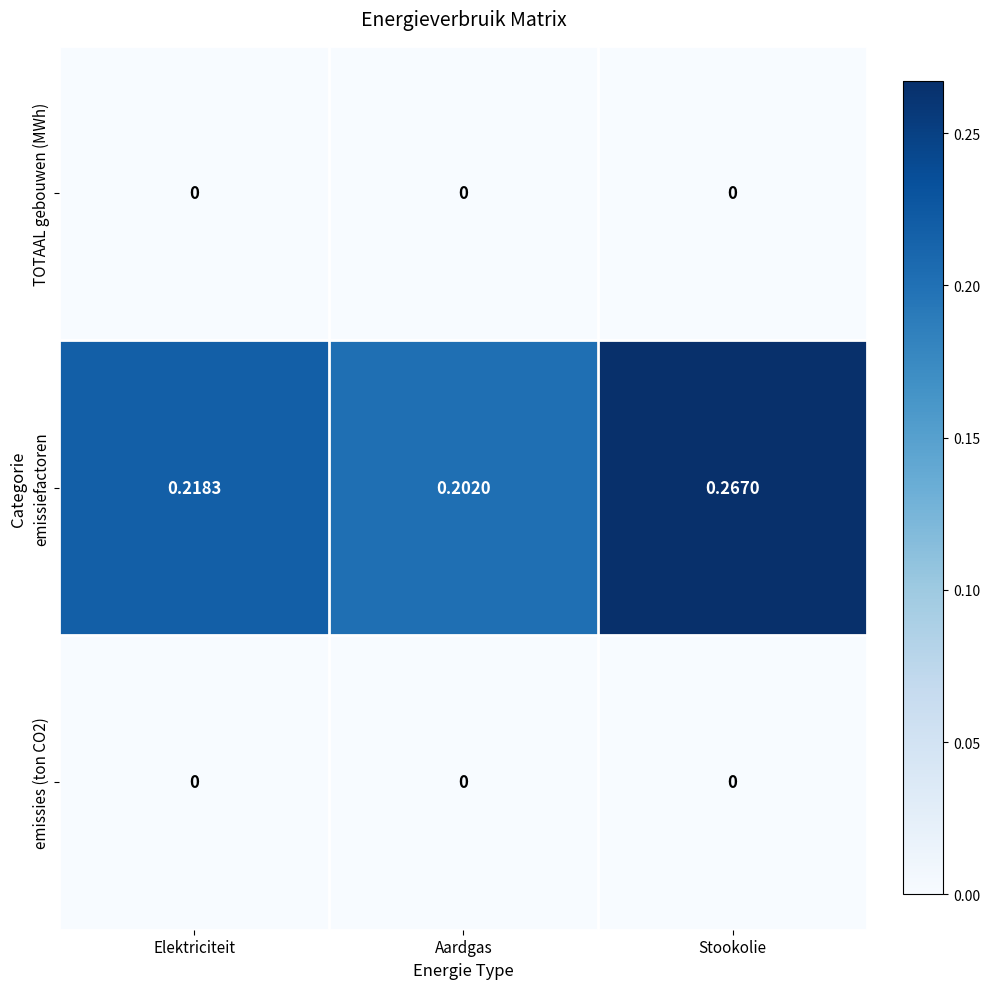

At which category does the chart reach its peak across all series?

Stookolie